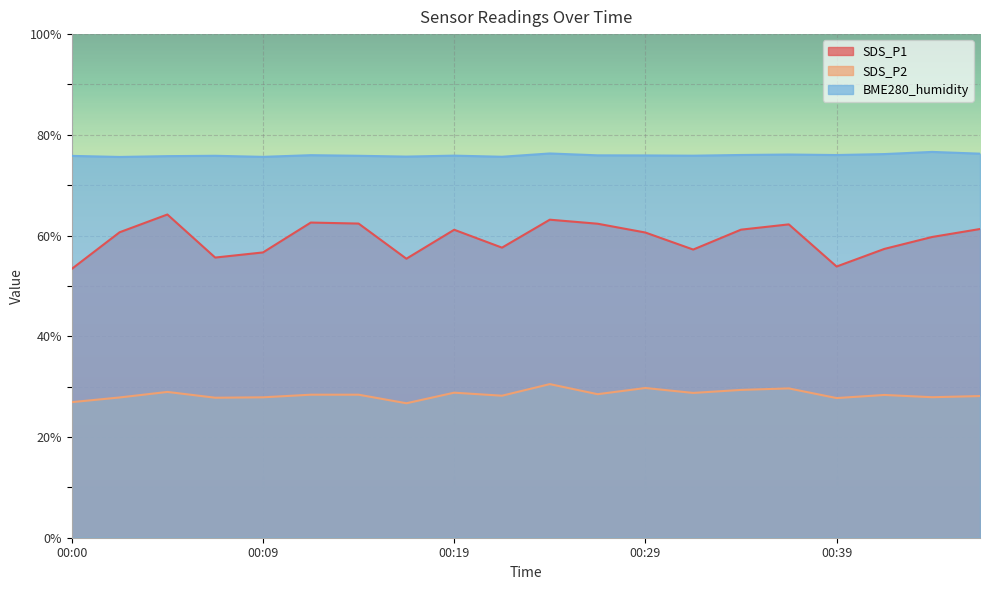

Which has a higher value, 00:22 or 00:14?

00:14